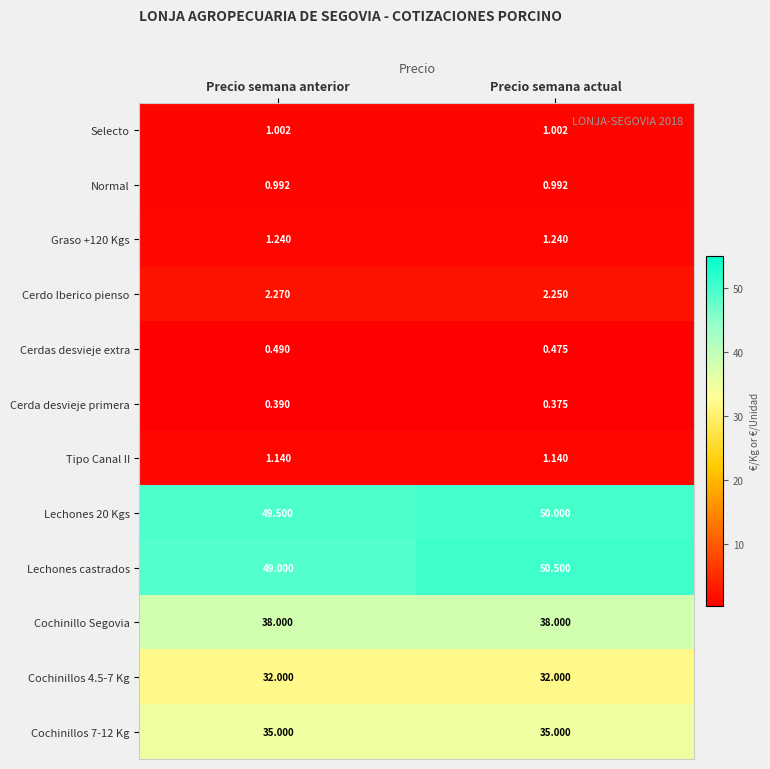

How many data points does each series have?

2